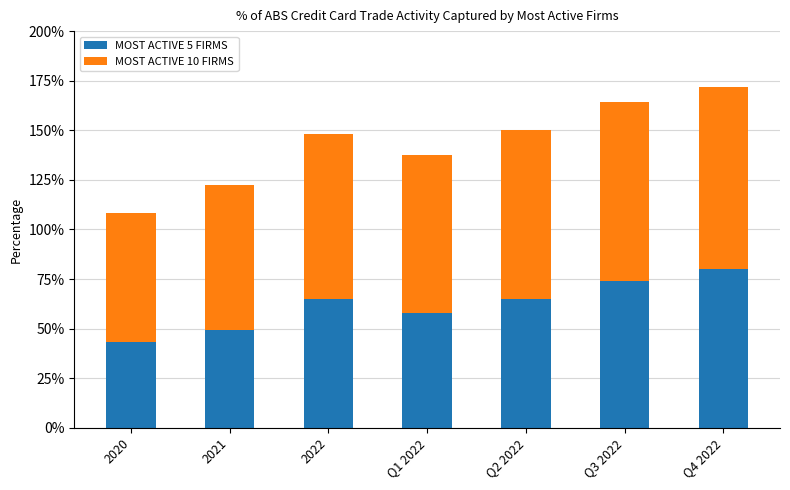

What is the label of the 7th bar from the right?

2020